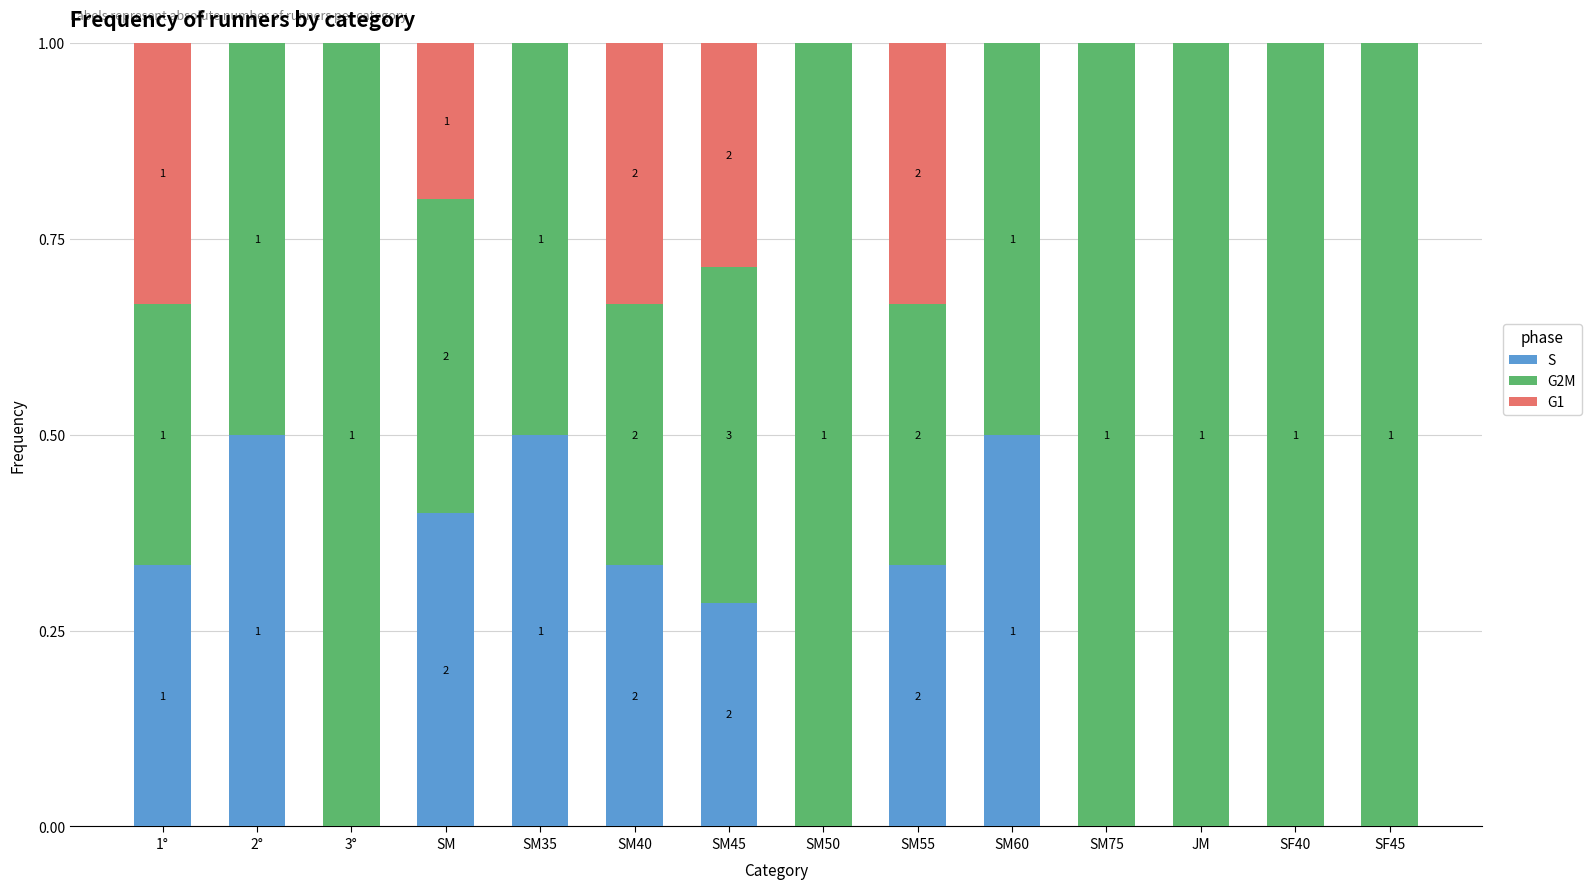

What is the maximum value for S?

0.5